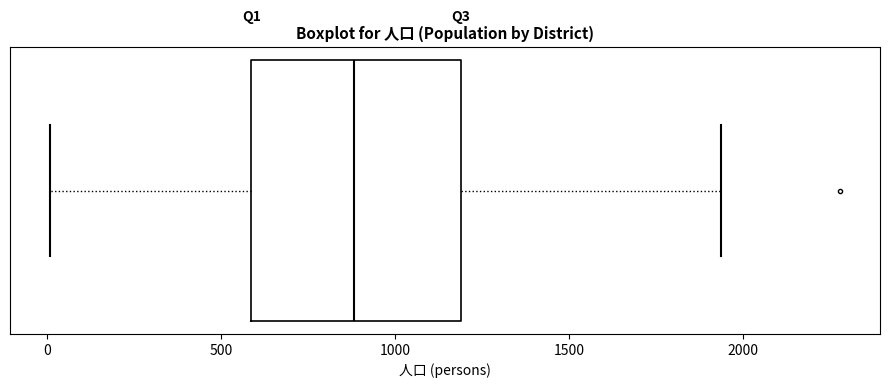

Read this box plot against the x-axis: the position of the median line, the range covered by the box, and the ends of both whiskers. The values are not printed on the chart, so give them approximately, as read against the axis.

median 900, box 600 to 1200, whiskers 0 to 1950